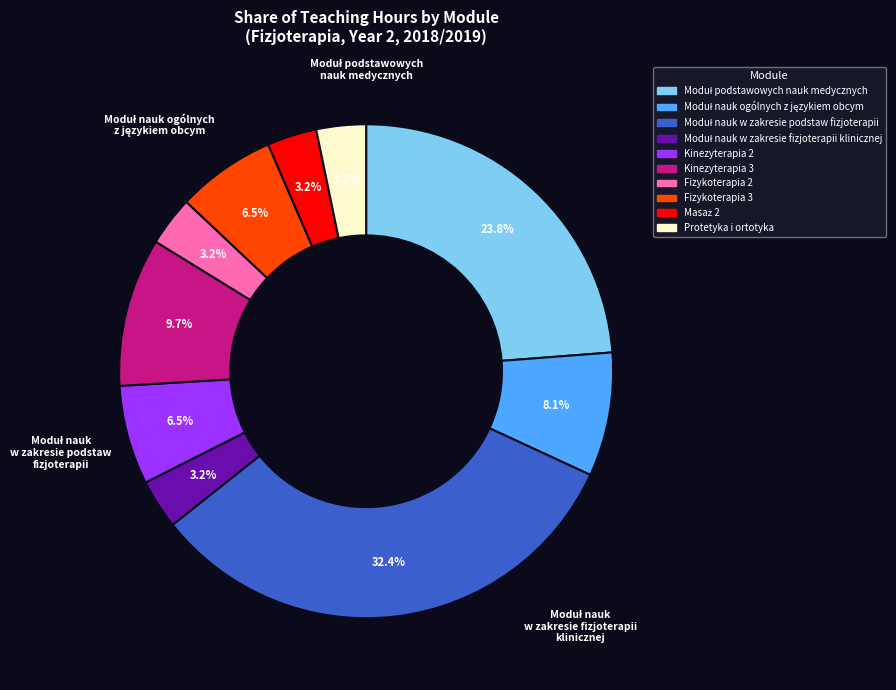

Is there a majority slice in this chart?

No